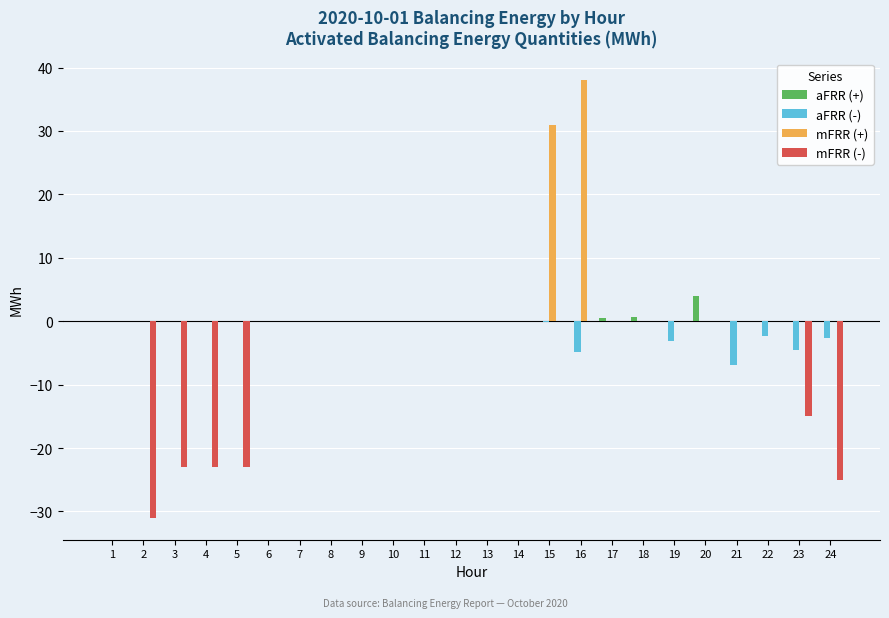

Which series changed the most between 5 and 15?

mFRR (+)